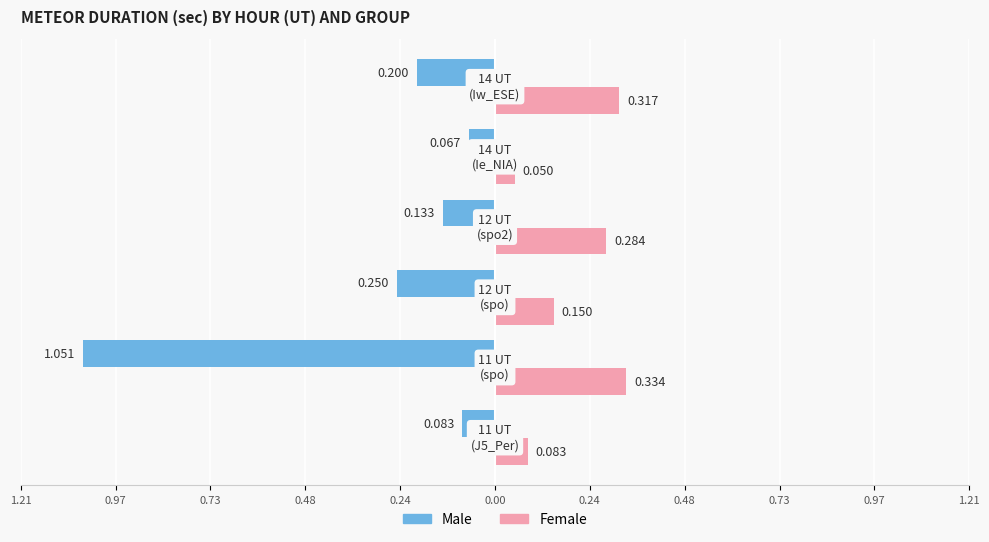

Reading right to left, extract all data points from this chart.

Male: 0.2	0.1	0.1	0.2	1.1	0.1
Female: 0.3	0.1	0.3	0.1	0.3	0.1